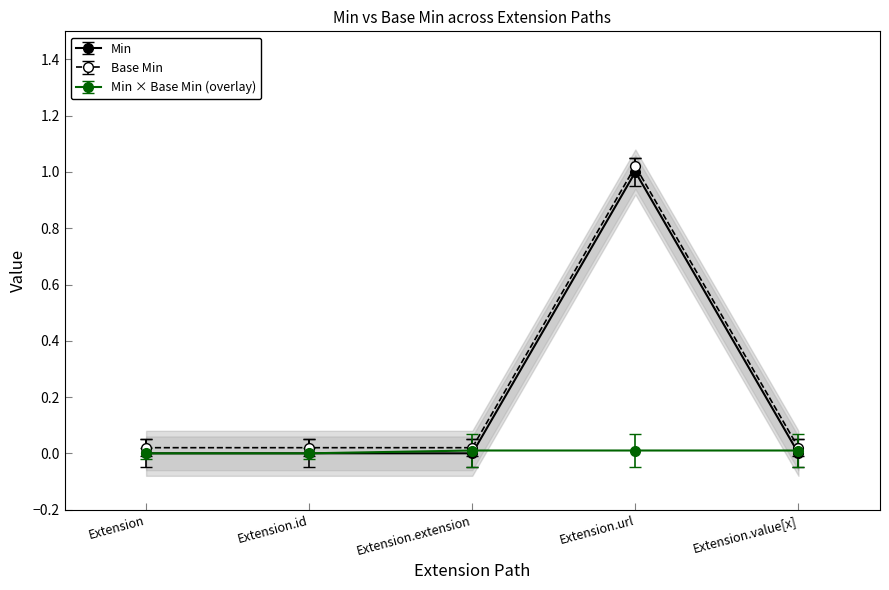

What is the sum of all Base Min values?

1.1